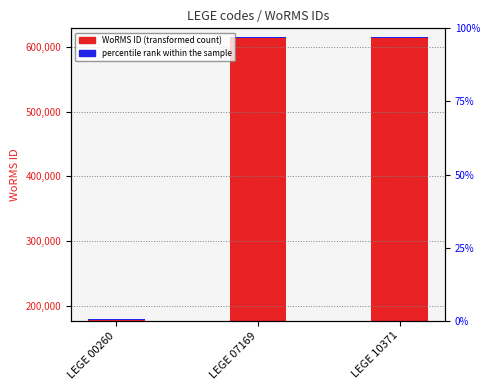

At how many categories does at least one series exceed 425628?

2